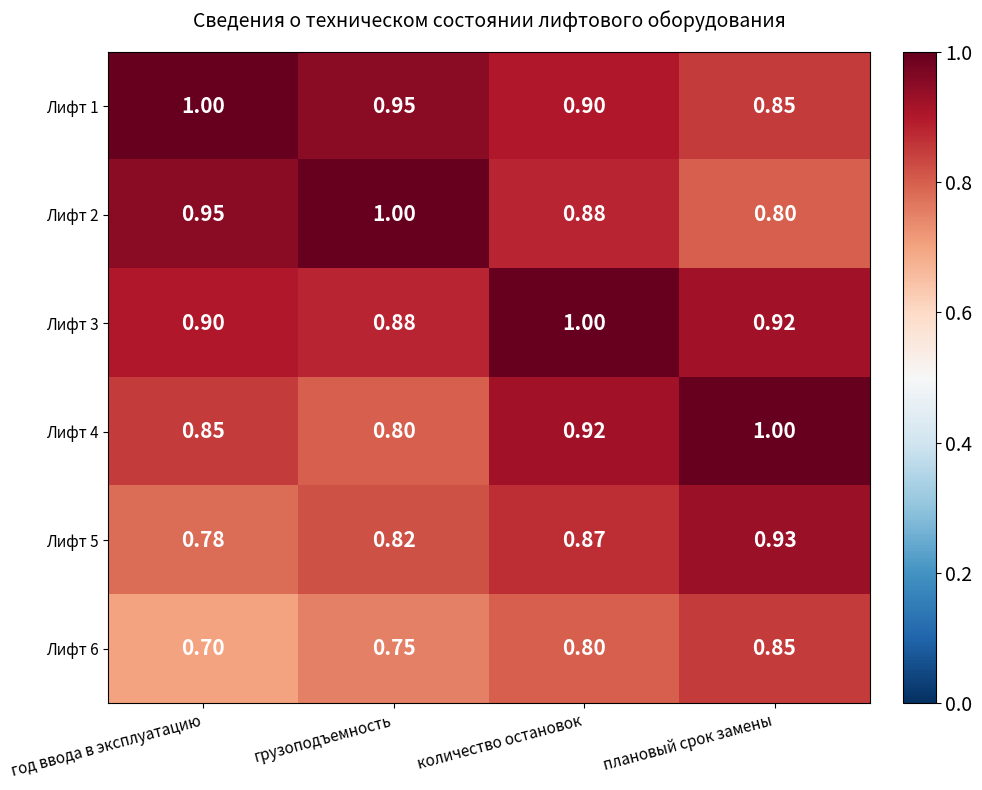

At which label is Лифт 1 closest to 0?

плановый срок замены